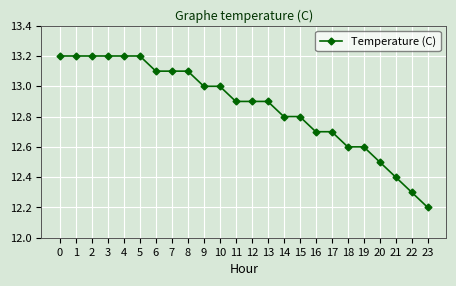

What is the value of the 9th point from the left?

13.1